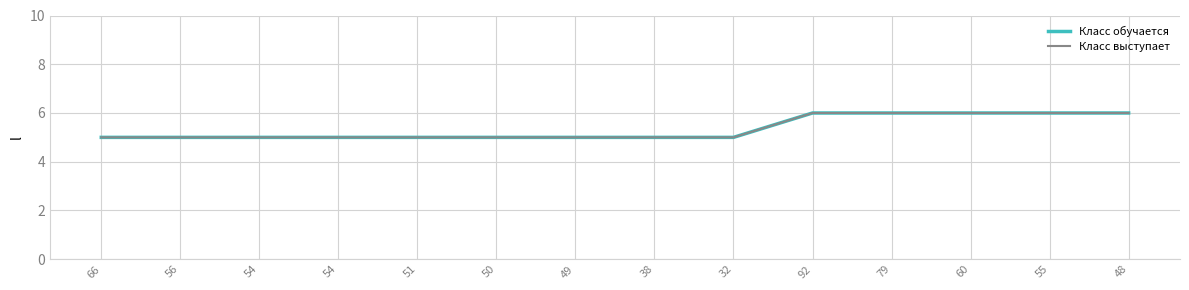

True or false: Класс выступает has a value of 5 at 49.

True